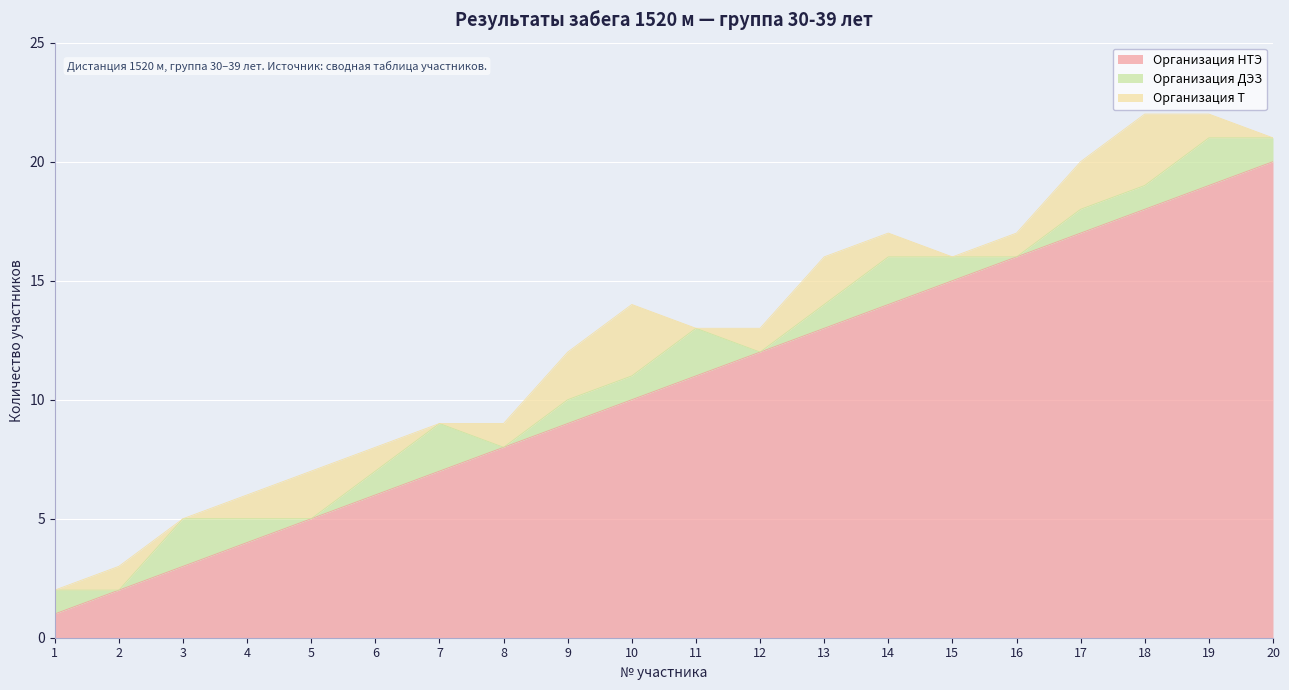

At which label does Организация ДЭЗ reach its minimum?

2